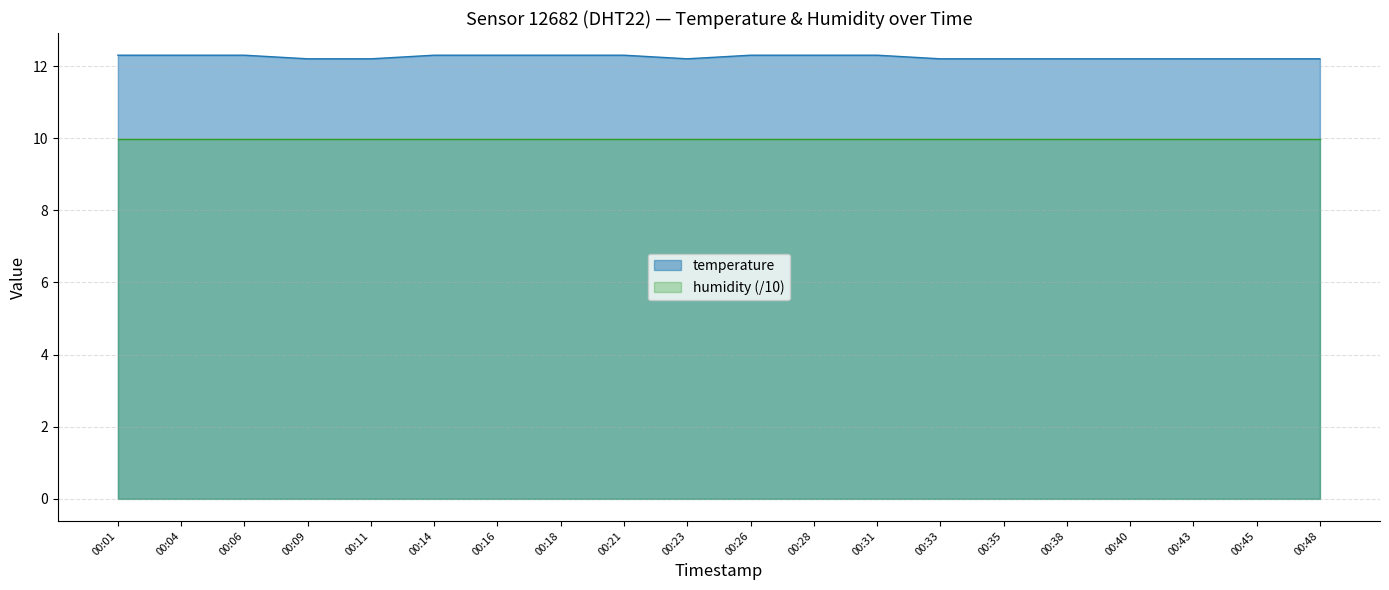

Rank the categories by value from highest to lowest.

00:01, 00:04, 00:06, 00:14, 00:16, 00:18, 00:21, 00:26, 00:28, 00:31, 00:09, 00:11, 00:23, 00:33, 00:35, 00:38, 00:40, 00:43, 00:45, 00:48